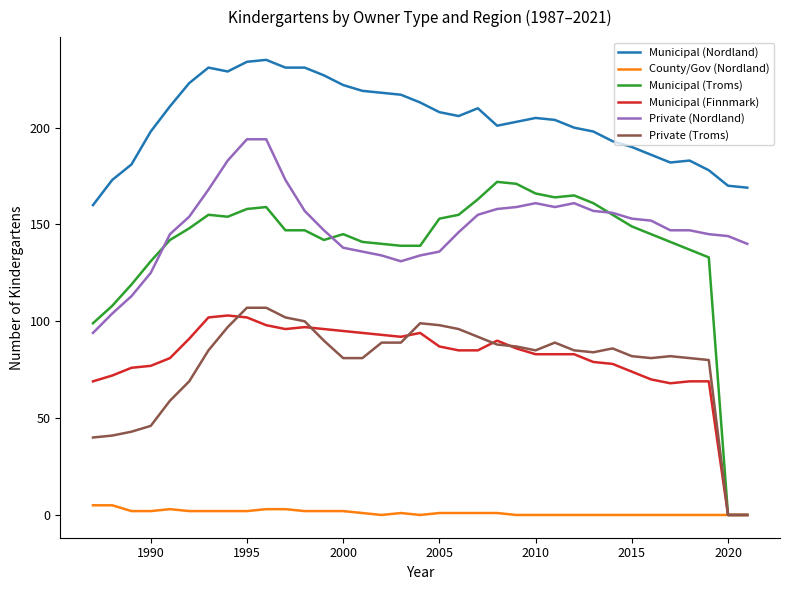

How many categories are shown in the chart?

35